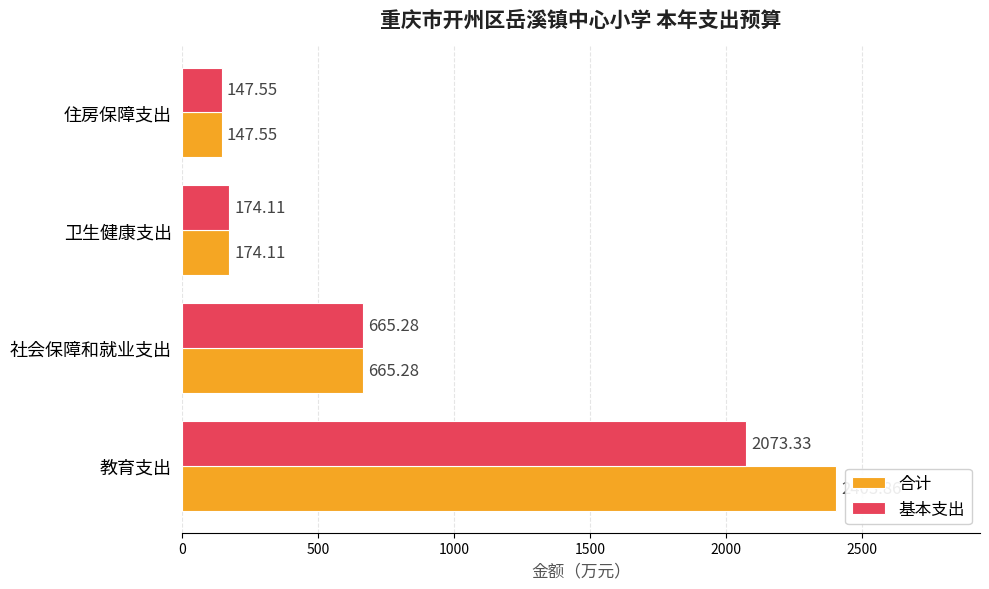

What is the total value across all series at 教育支出?

4477.2